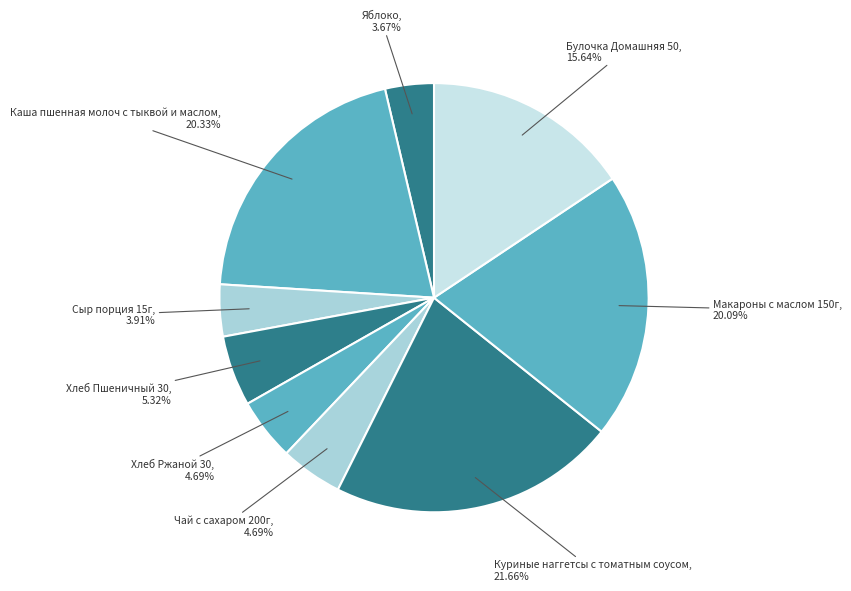

Do Хлеб Пшеничный 30 and Сыр порция 15г together represent more than half of the pie?

No